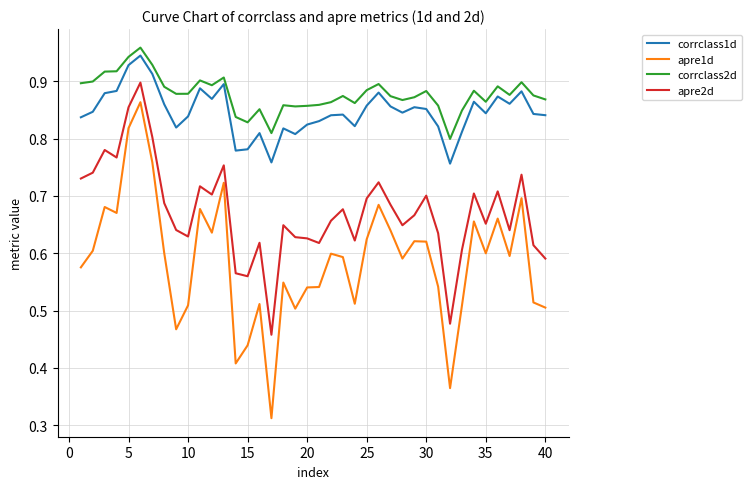

Count the number of categories in the chart.

40